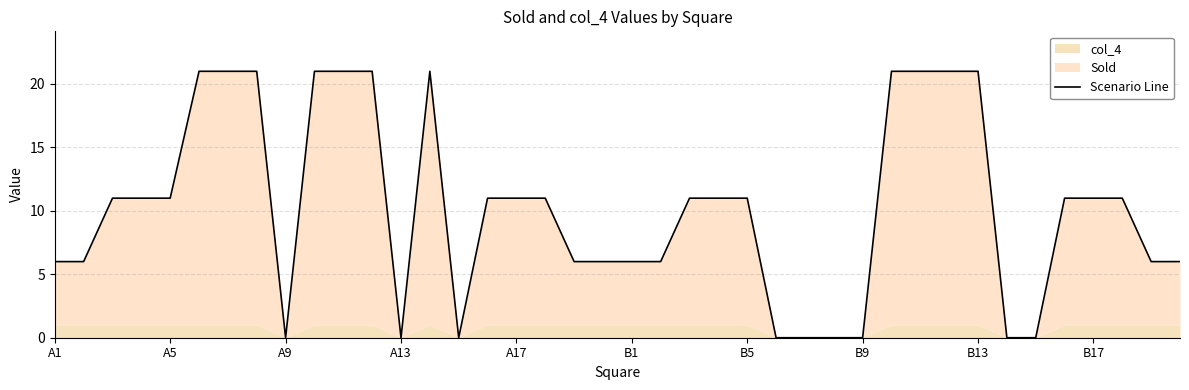

What is the greatest value displayed?

21